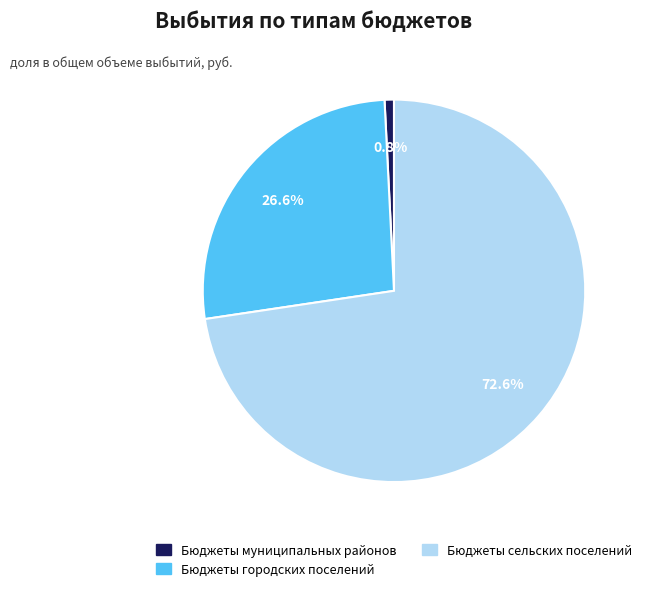

How many slices are in this pie chart?

3